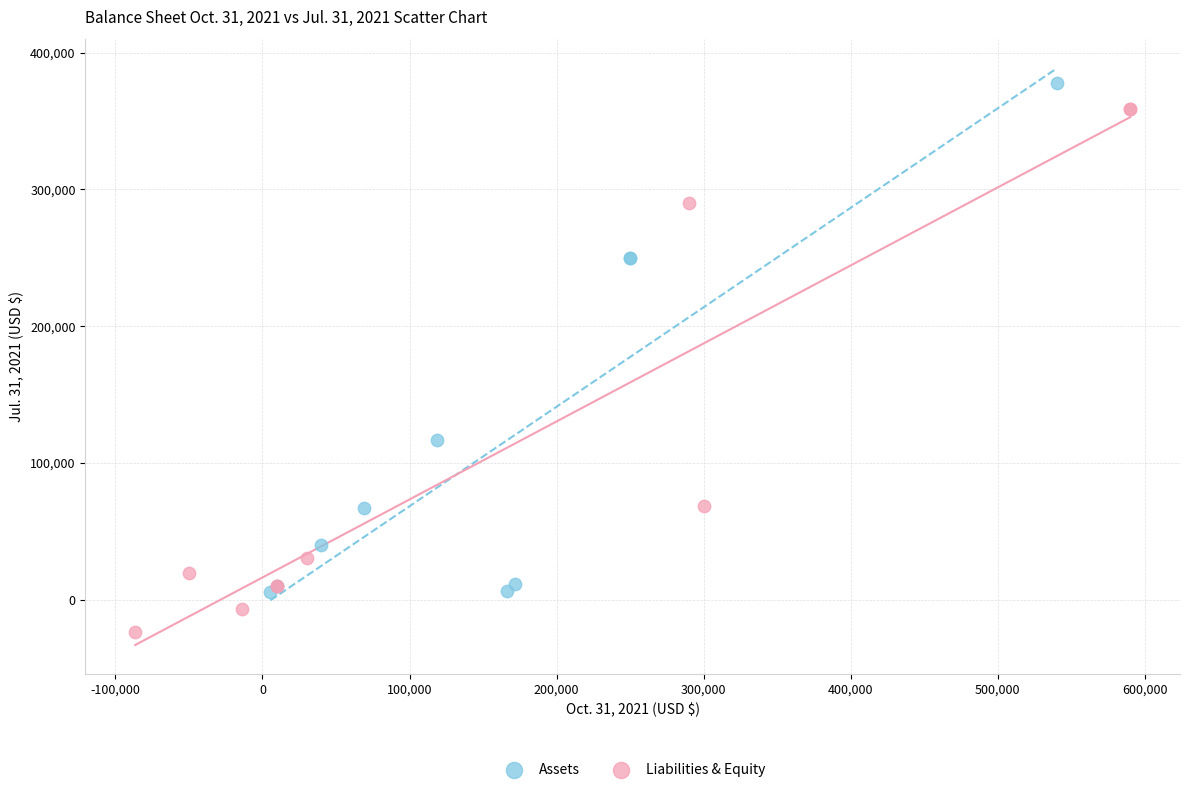

Which series contains the lowest Y value?

Liabilities & Equity